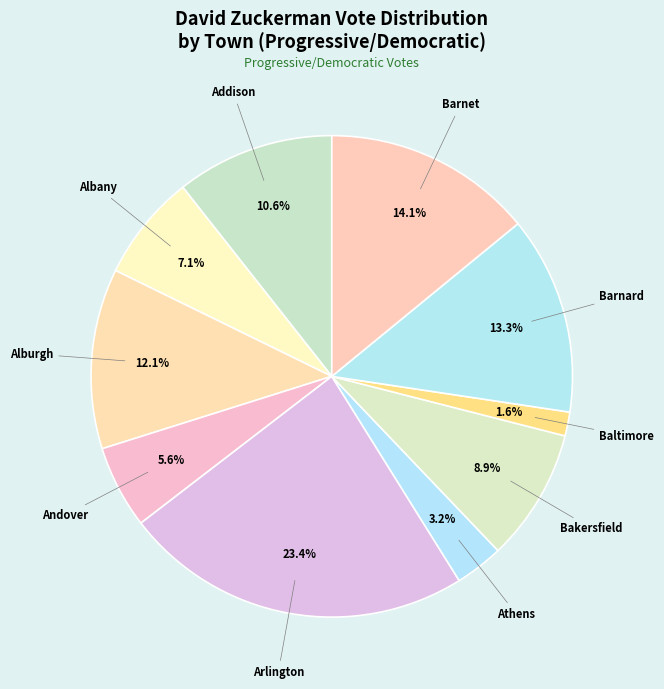

Do Andover and Barnet together represent more than half of the pie?

No